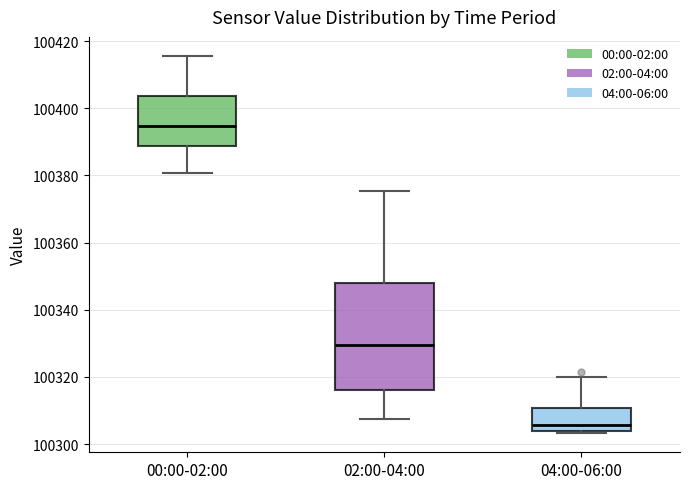

Where is the lower edge of the box for 04:00-06:00 on the y-axis? The values are not printed on the chart, so give them approximately, as read against the axis.

100304